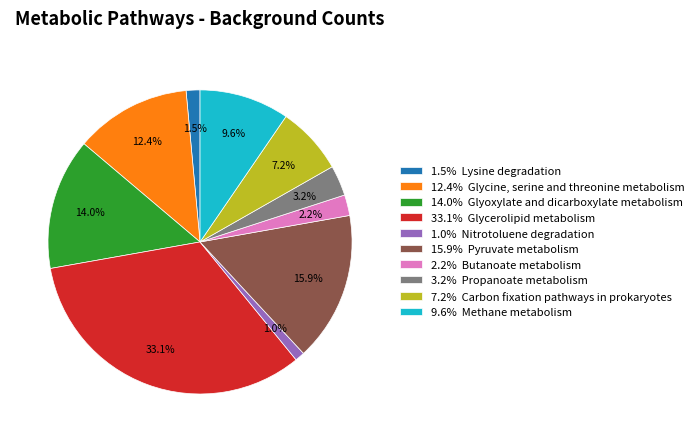

What is the largest slice in the pie chart?

33.1% Glycerolipid metabolism